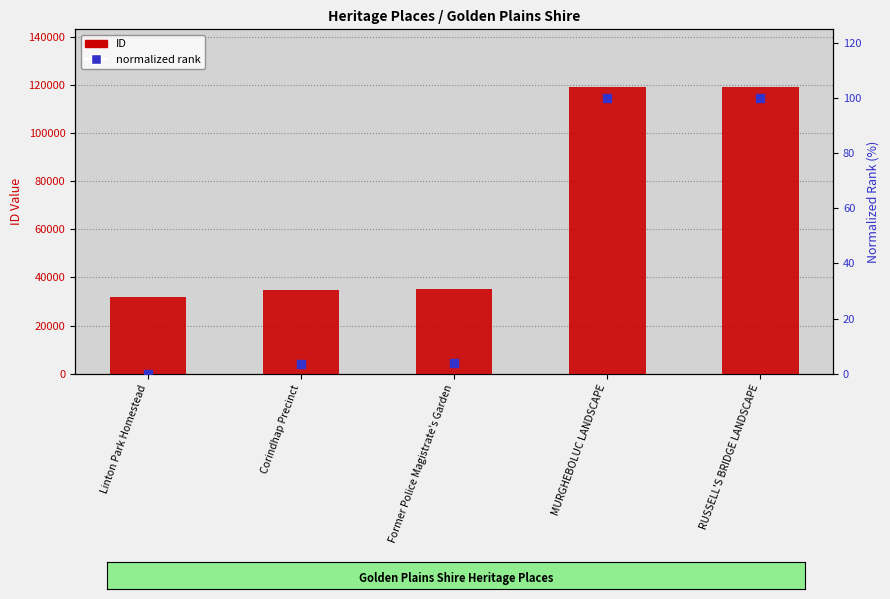

Which series has the widest spread of Y values?

ID